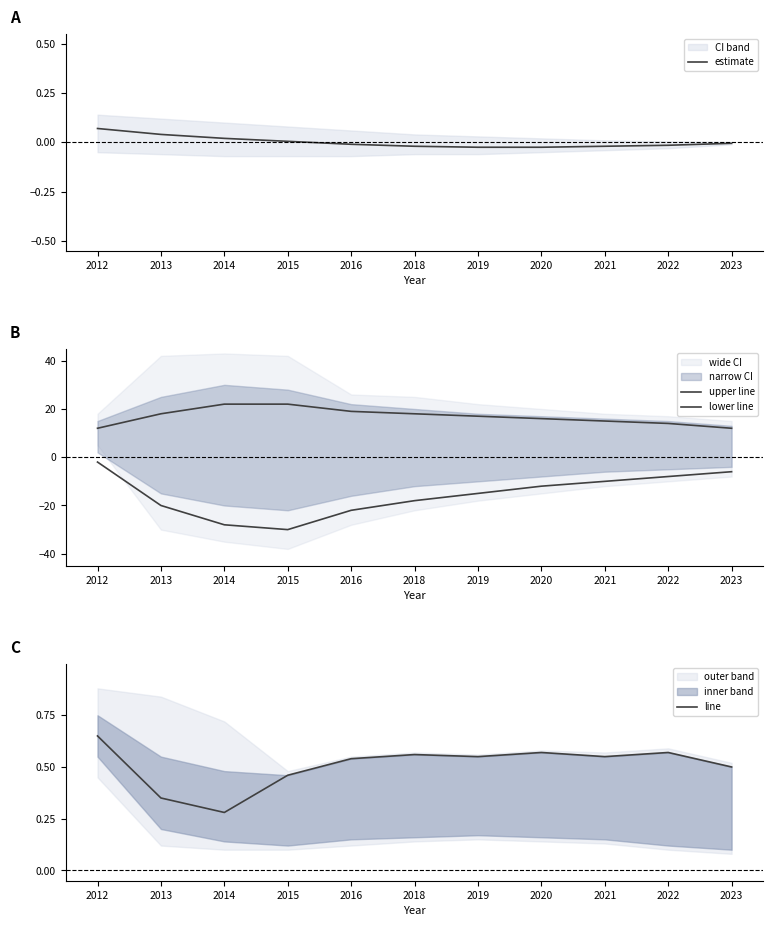

Which series has the largest total across all categories?

upper line